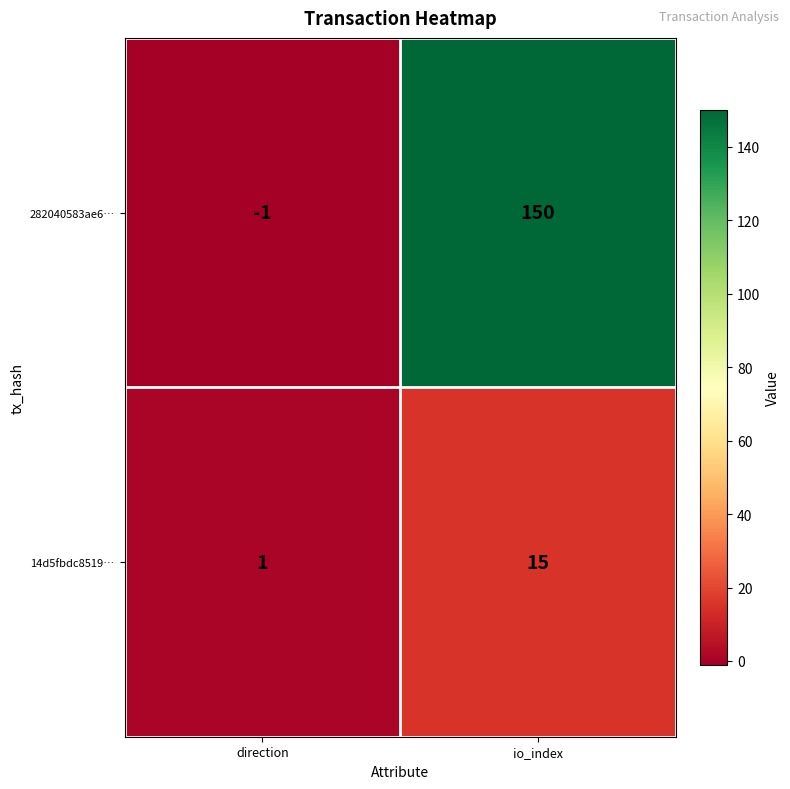

Reading left to right, transcribe all the data shown in this chart.

282040583ae6…: direction=-1	io_index=150
14d5fbdc8519…: direction=1	io_index=15